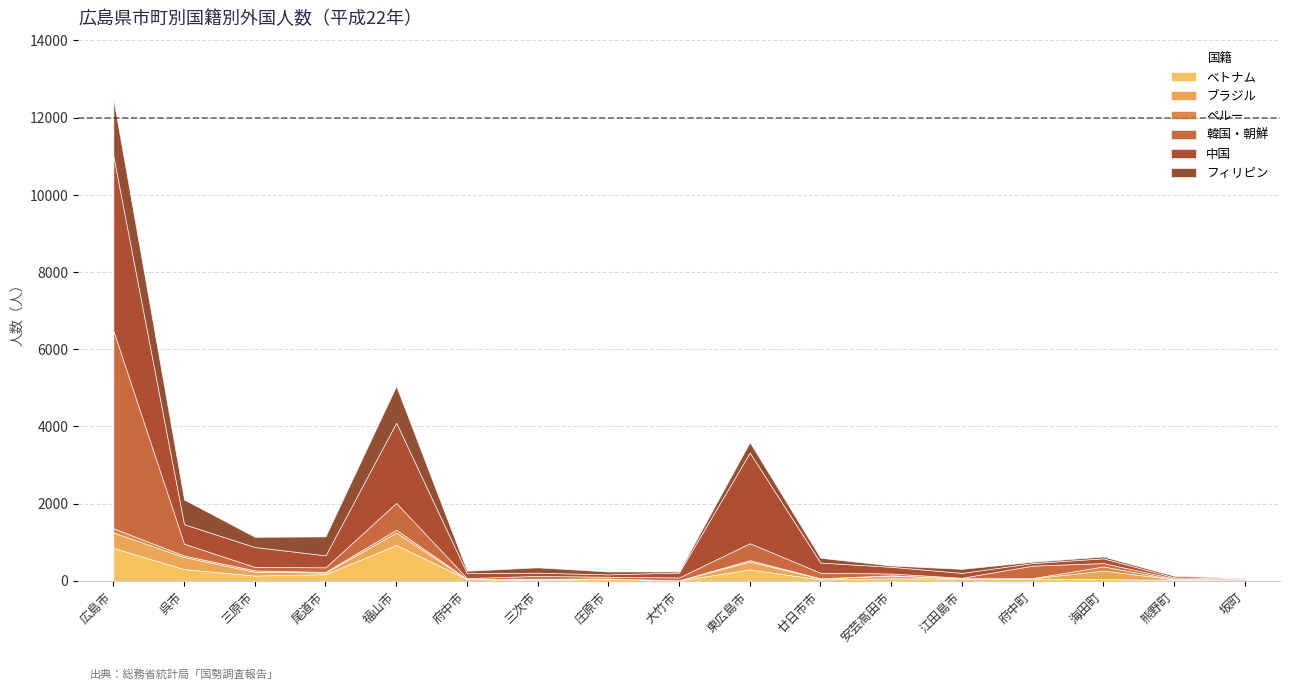

Does the chart have visible grid lines?

Yes